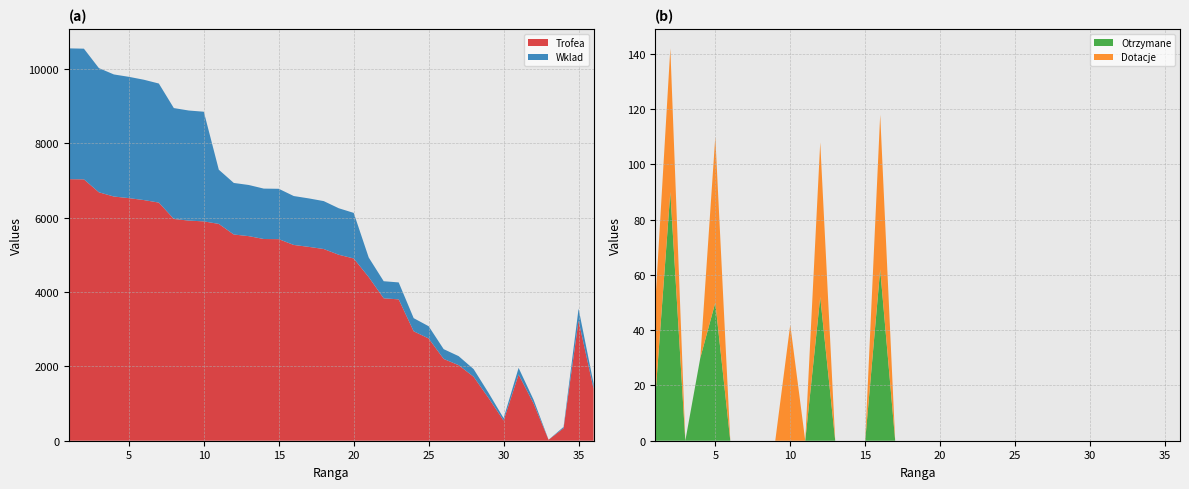

Reading left to right, extract all data points from this chart.

Trofea: 7032	7027	6679	6565	6522	6470	6402	5962	5918	5897	5829	5544	5500	5423	5419	5263	5212	5154	5000	4900	4399	3829	3800	2942	2749	2199	2031	1719	1146	542	1780	1000	25	338	3227	1400
Wklad: 3516	3513	3339	3282	3261	3235	3201	2981	2959	2948	1457	1386	1375	1355	1354	1315	1303	1288	1250	1225	527	459	456	353	329	263	243	206	137	65	178	100	2	33	322	140
Otrzymane: 16	90	0	30	50	0	0	0	0	0	0	52	0	0	0	62	0	0	0	0	0	0	0	0	0	0	0	0	0	0	0	0	0	0	0	0
Dotacje: 34	52	0	0	60	0	0	0	0	42	0	56	0	0	0	56	0	0	0	0	0	0	0	0	0	0	0	0	0	0	0	0	0	0	0	0